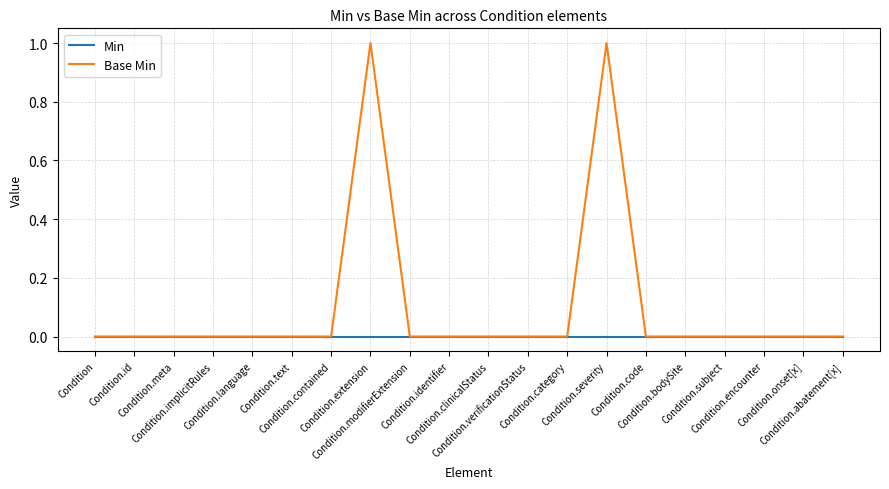

Which series has the largest total across all categories?

Base Min